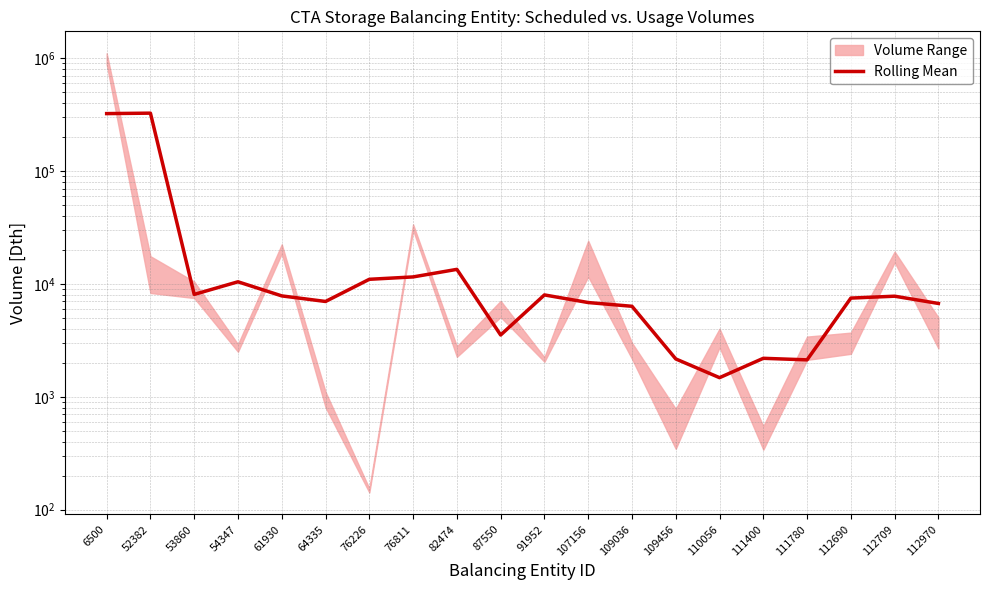

The value at 111780 is 512.8. True or false?

False